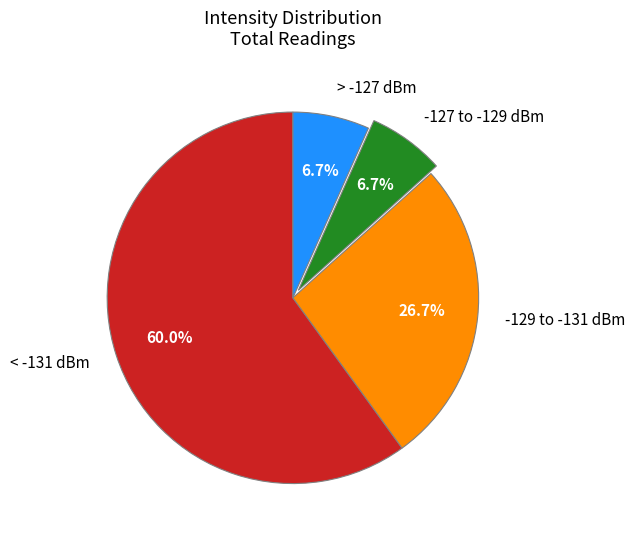

Does < -131 dBm account for over 50% of the chart?

Yes